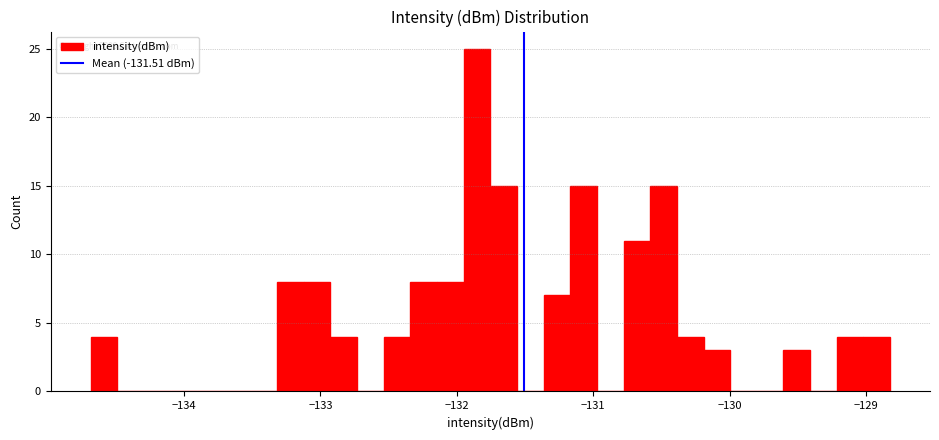

Read against the x-axis, roughly where is the centre of the tallest bar?

-131.9